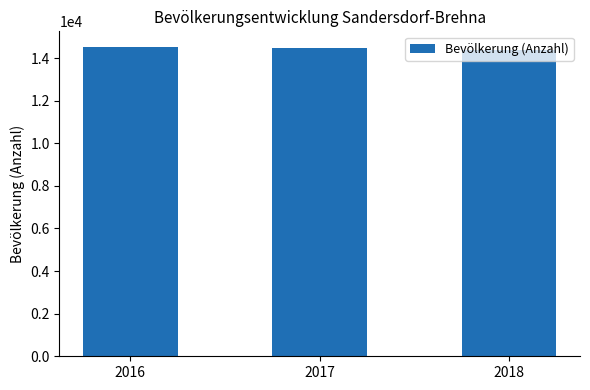

What is the ratio of the value at 2017 to the value at 2016?

1.0